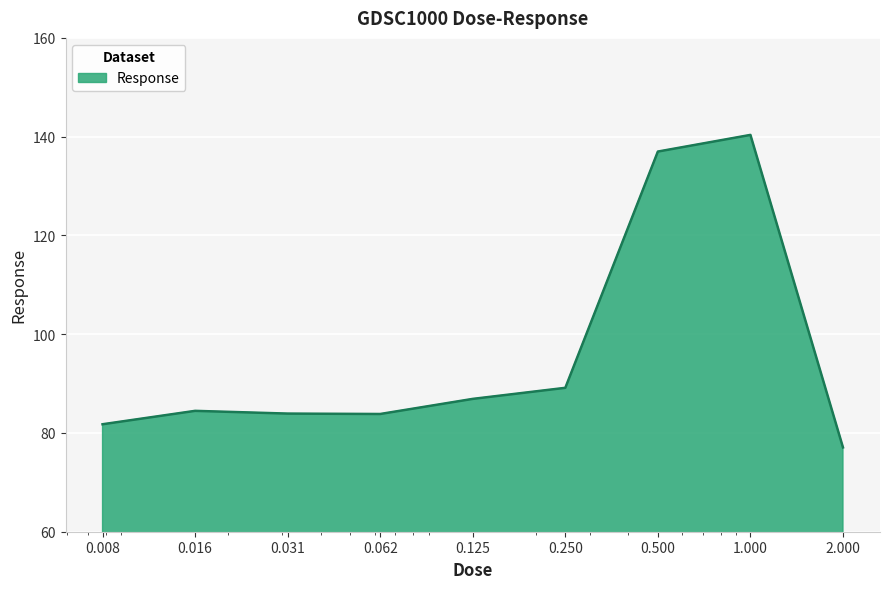

What is the difference between the maximum and minimum values?

63.3